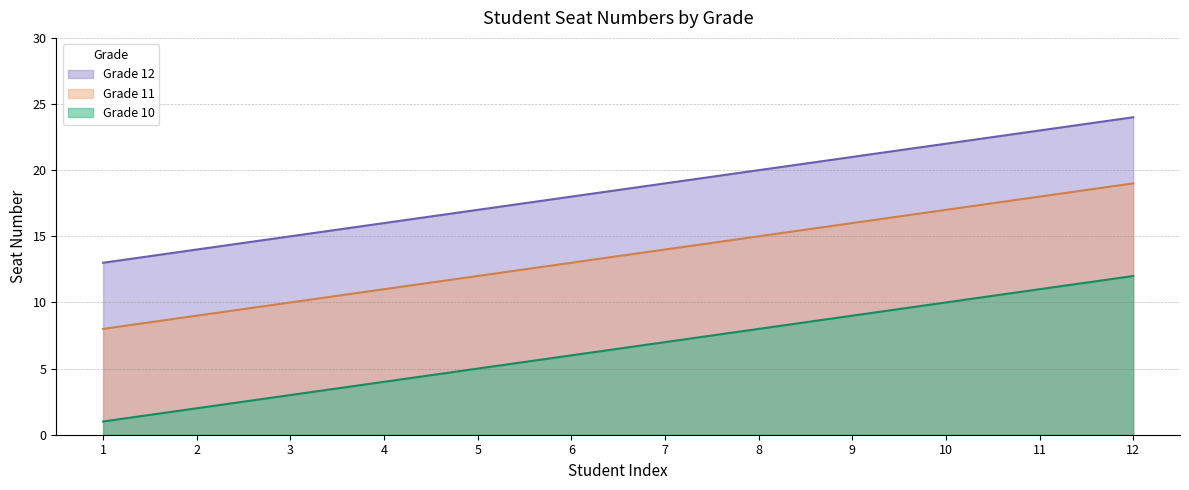

Is it true that Grade 12 equals 30 at 6?

False